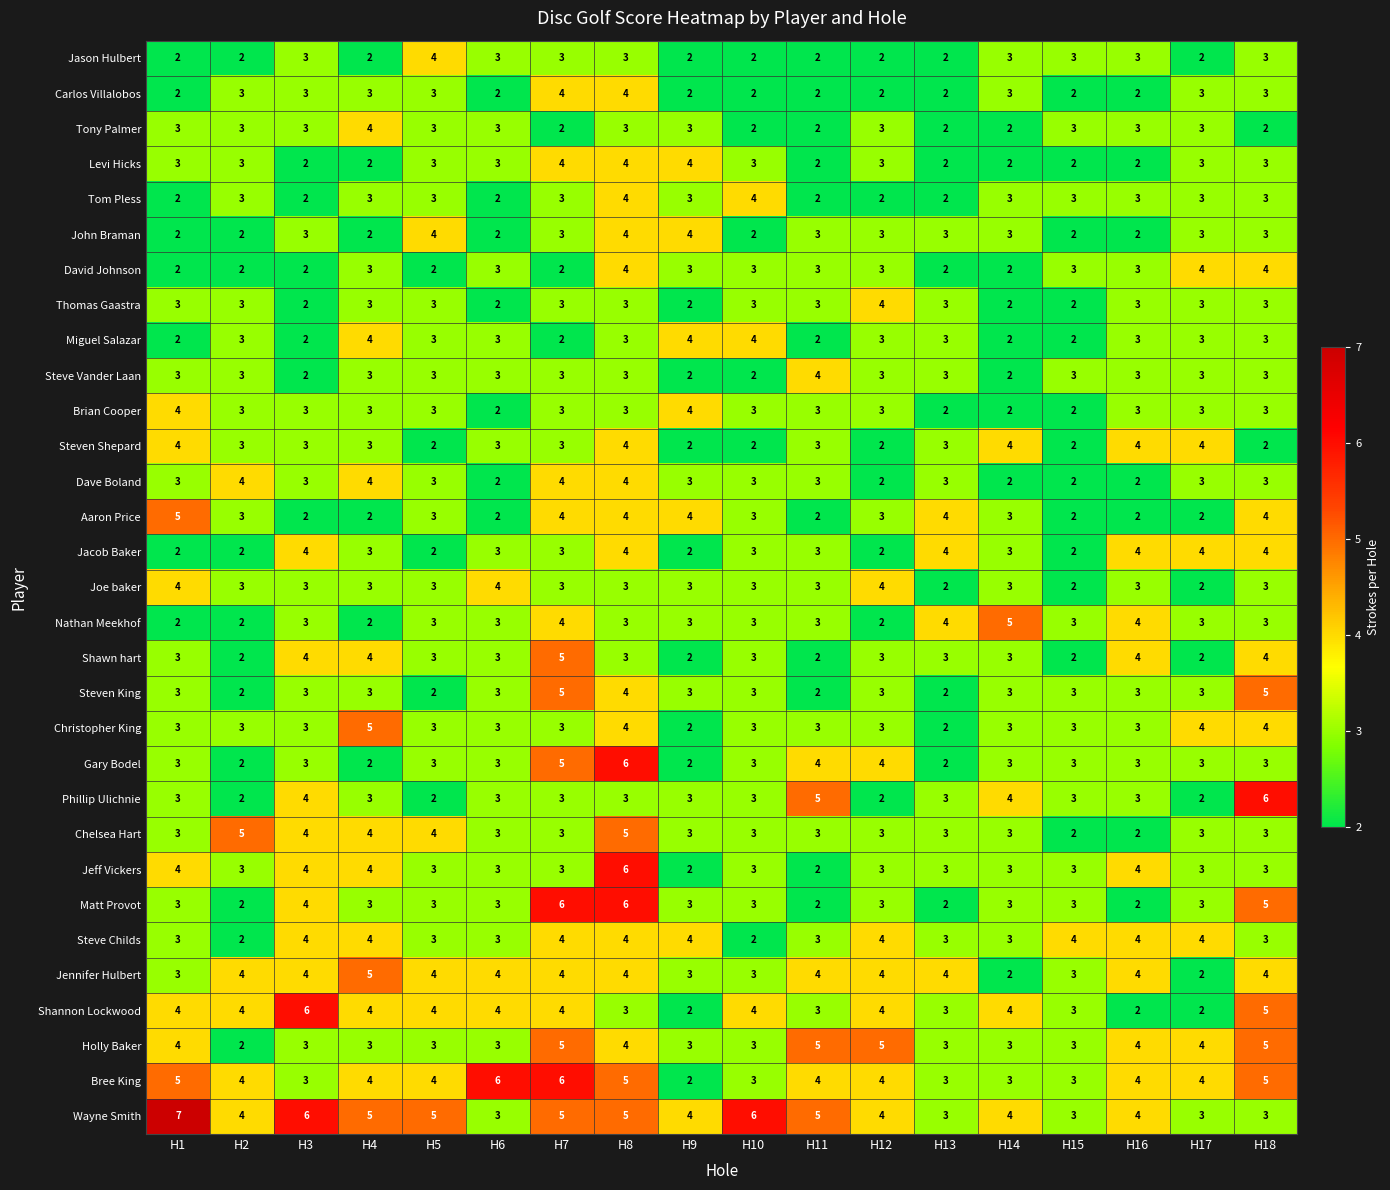

What is the difference between the maximum and minimum values in the Shannon Lockwood series?

4